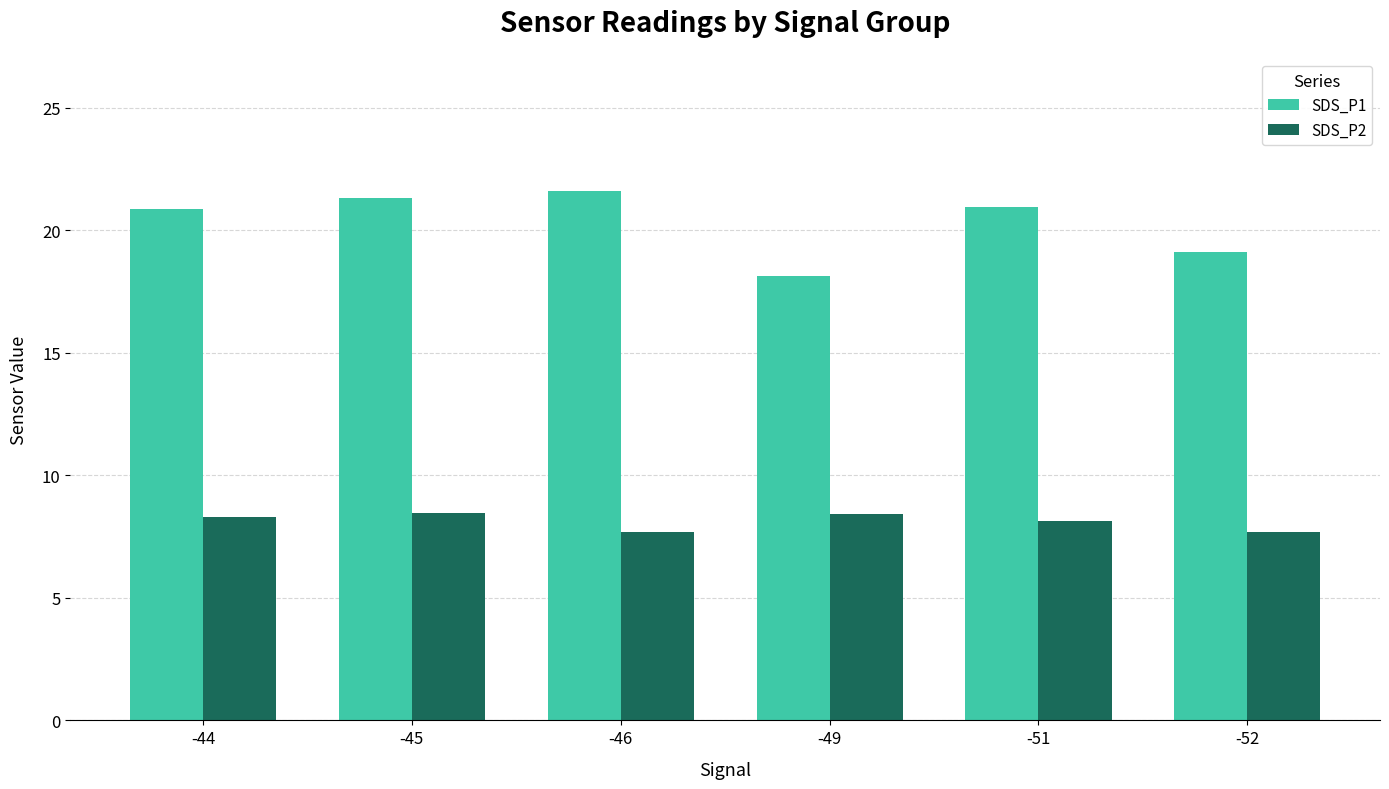

List the series in order of their overall mean, highest first.

SDS_P1, SDS_P2